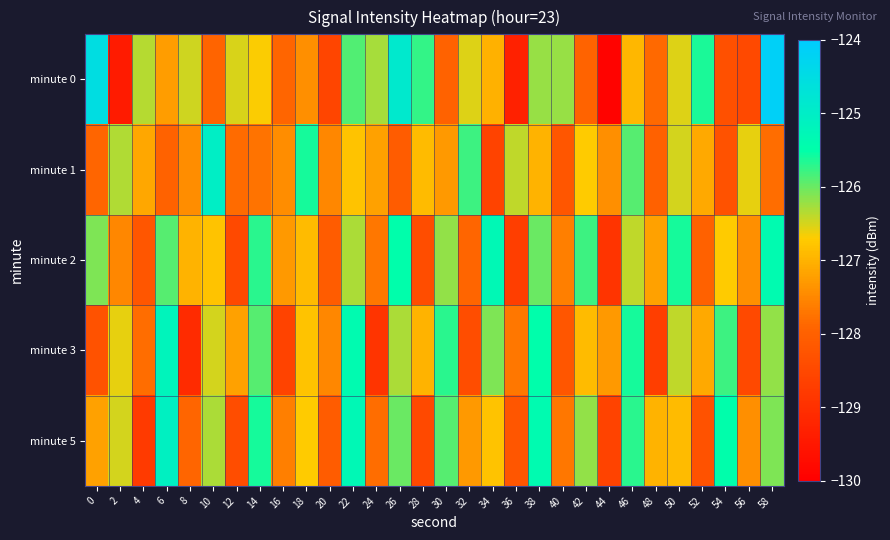

At which category does the chart reach its minimum across all series?

44